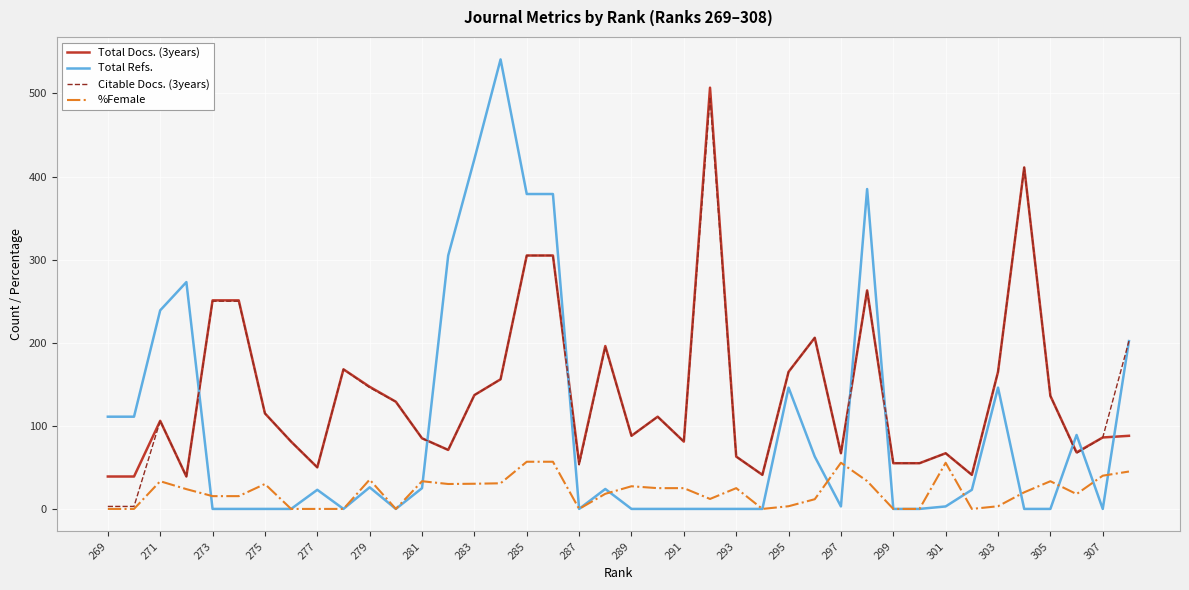

Which series has the largest range (max minus min)?

Total Refs.